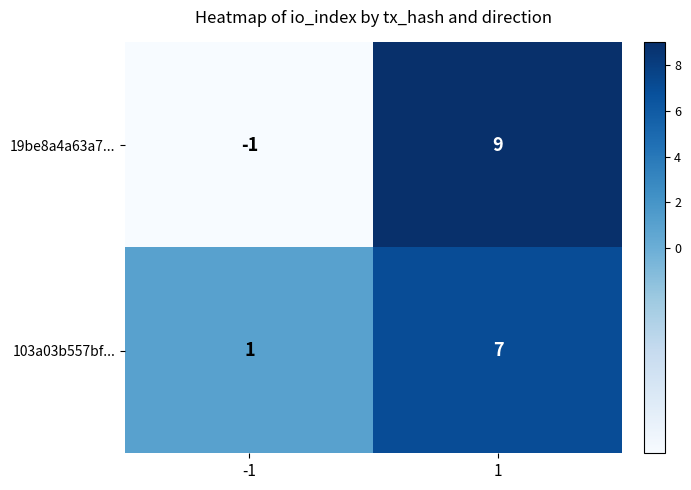

At which category is the sum across all series the highest?

1